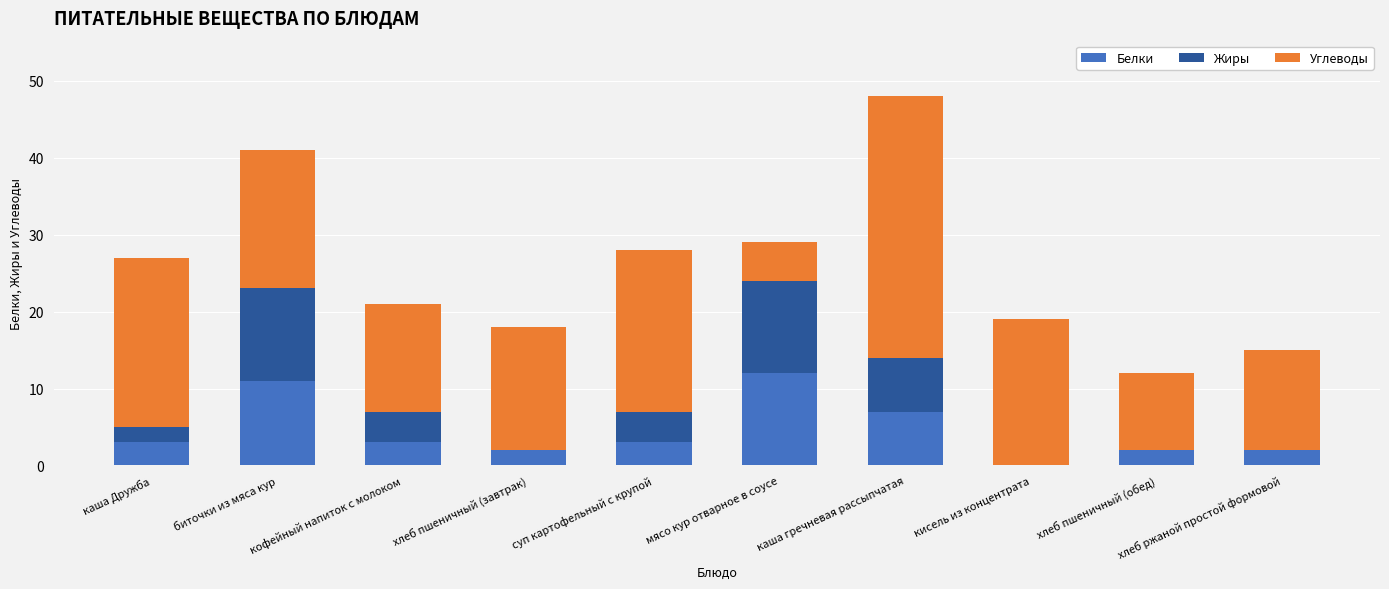

What is the approximate value of Белки at суп картофельный с крупой?

3